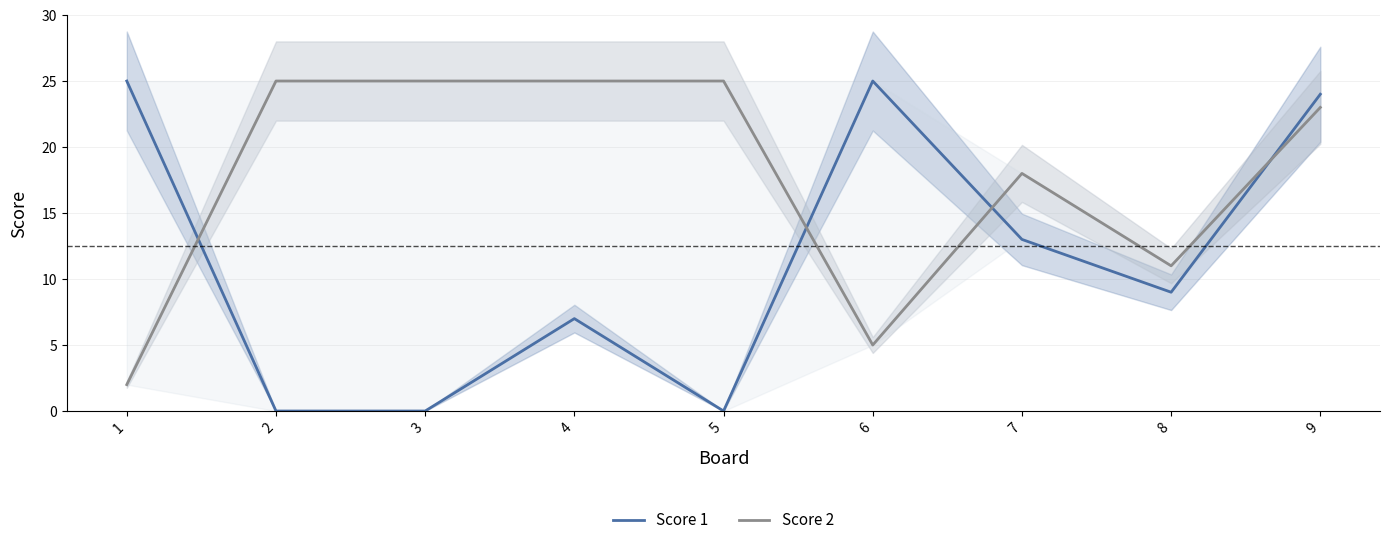

How many lines are shown in the chart?

2